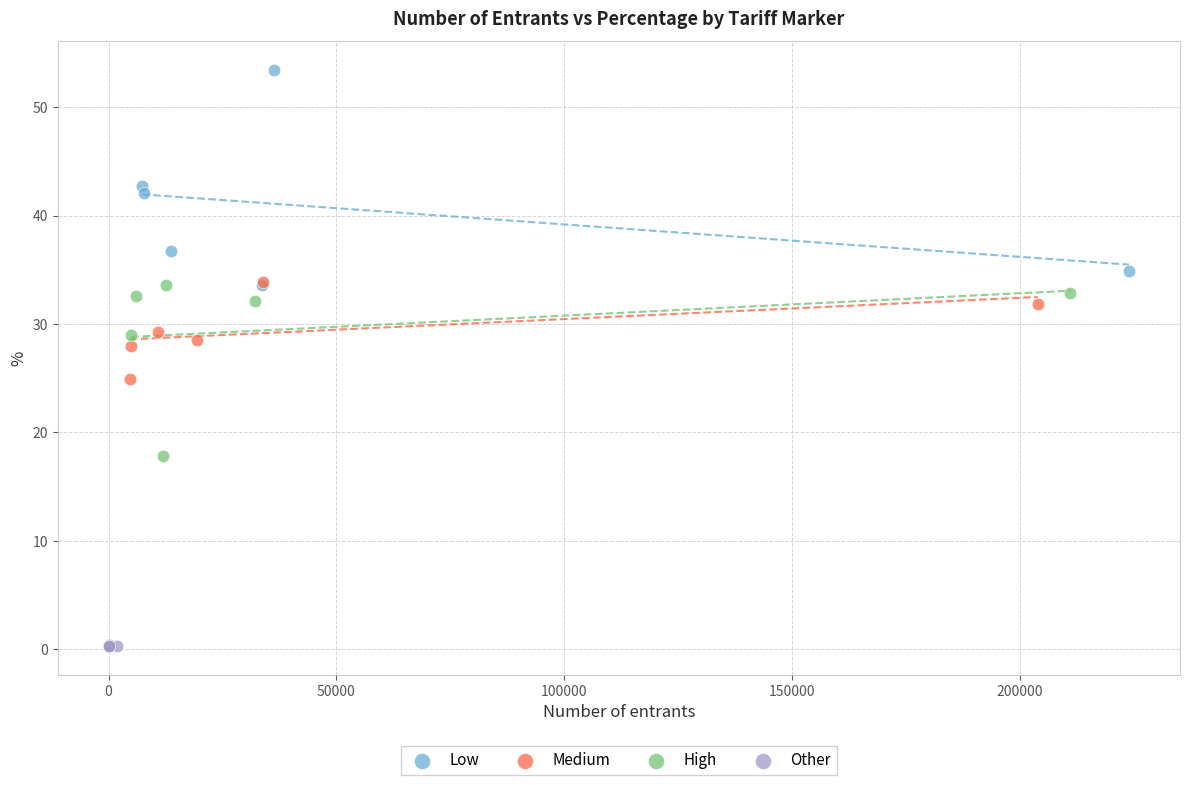

Which series has the largest Y range (max minus min)?

Low